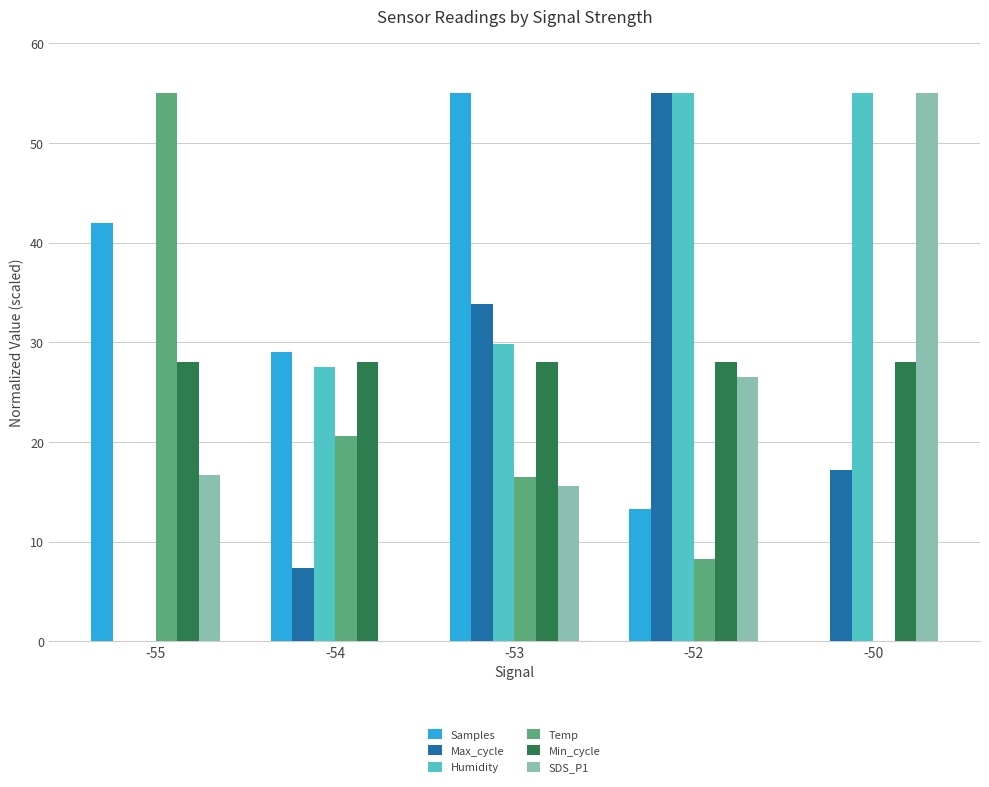

Is the value of Min_cycle at -50 greater than the value of Temp at -53?

Yes